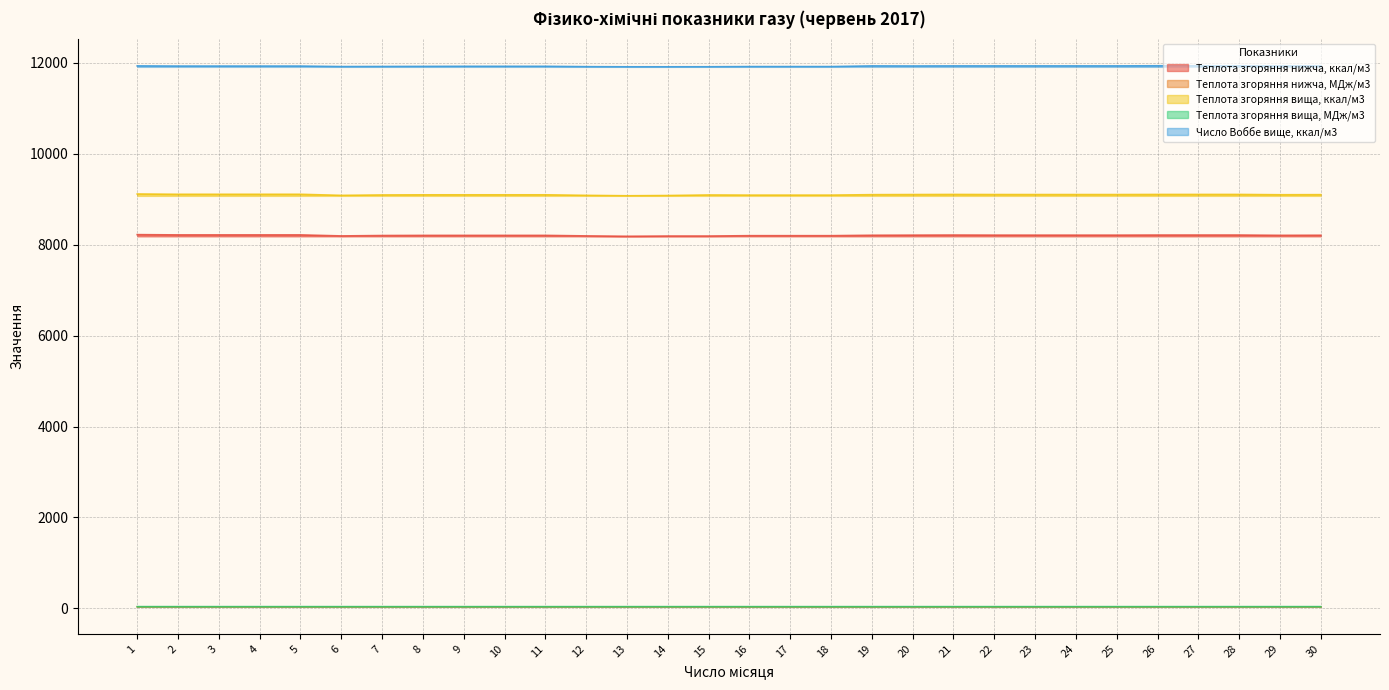

True or false: Теплота згоряння вища, МДж/м3 has more than 2 interior local peaks.

False